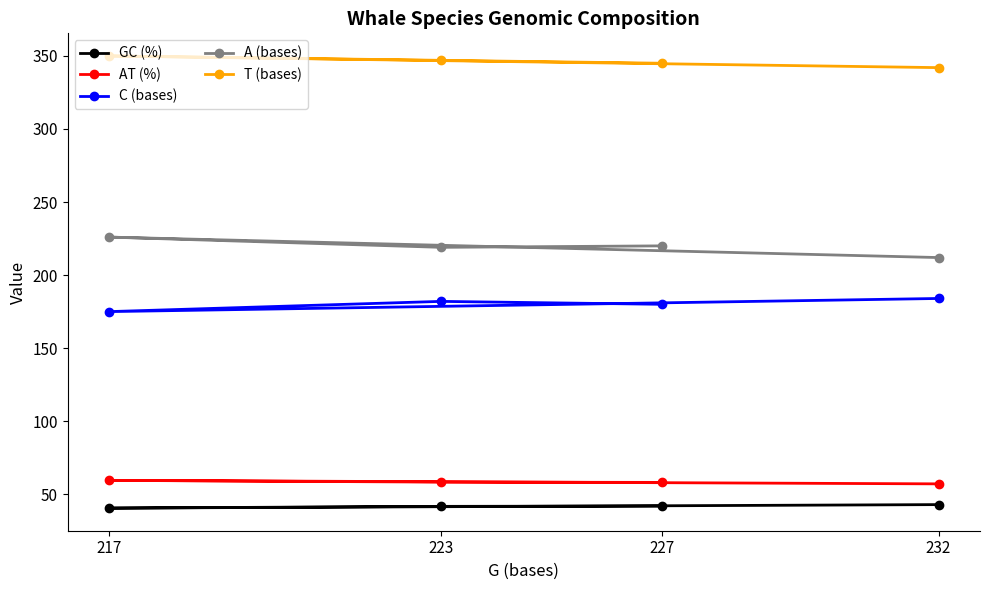

What is the smallest value displayed?

40.5